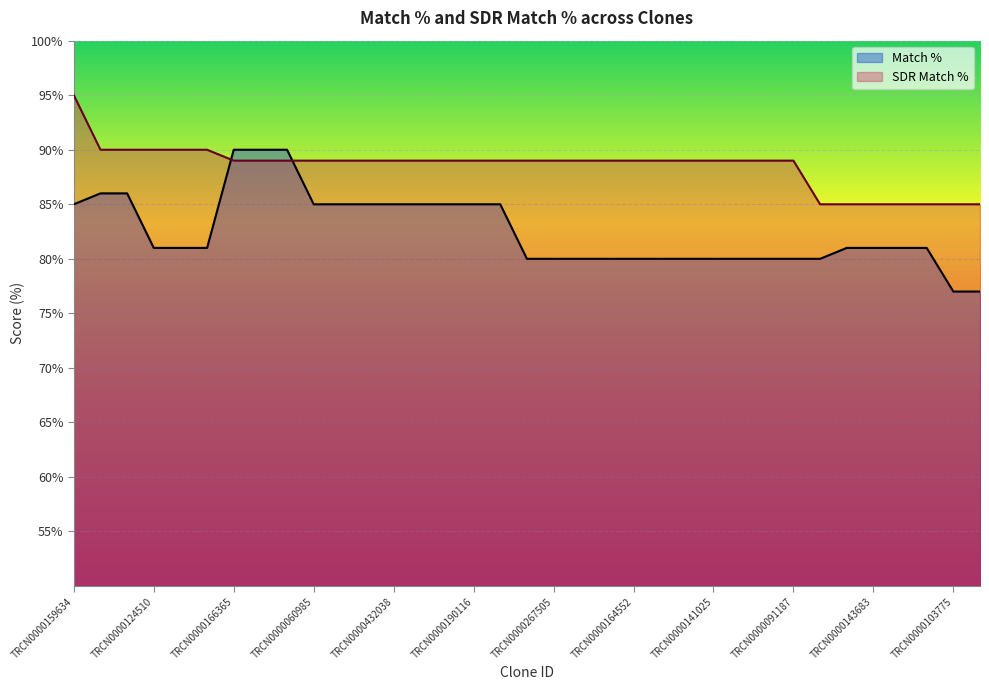

What is the minimum value shown in the chart?

77